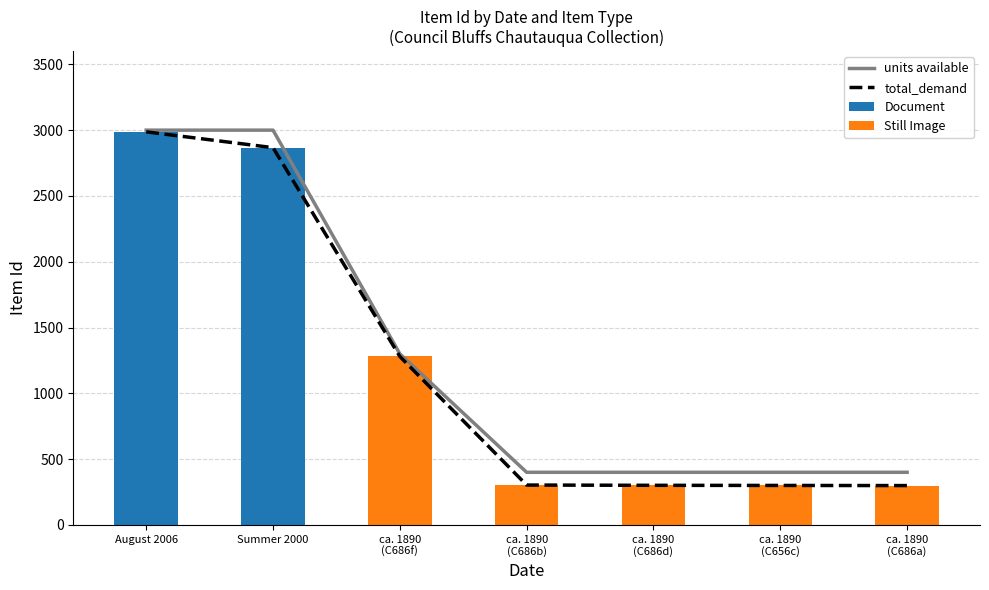

What are all the series names shown in the legend?

units available, total_demand, Document, Still Image